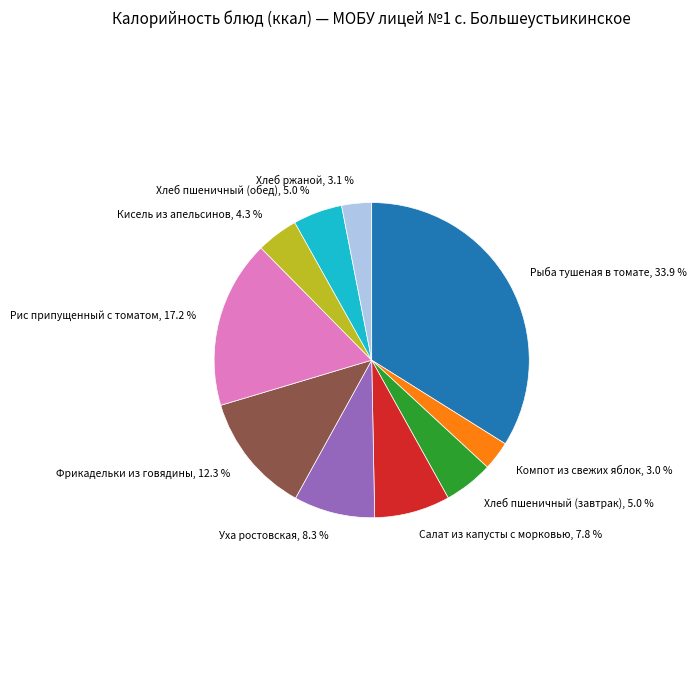

Is there any slice that represents more than half of the pie?

No